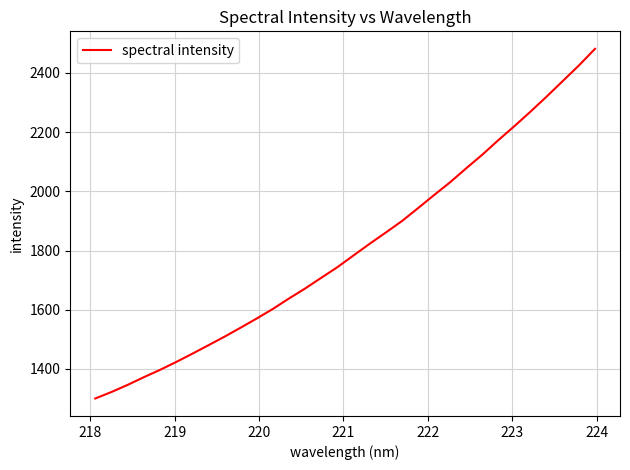

What is the difference between the maximum and minimum values?

1181.6